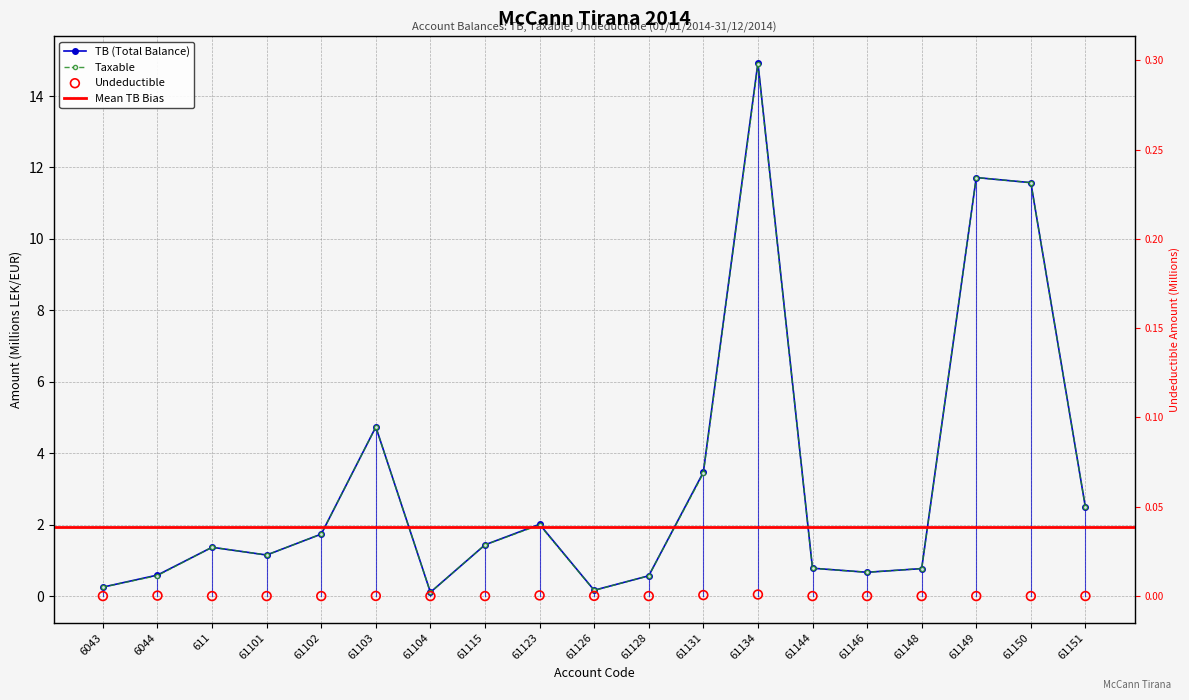

What is the total value across all series at 61134?

29.9